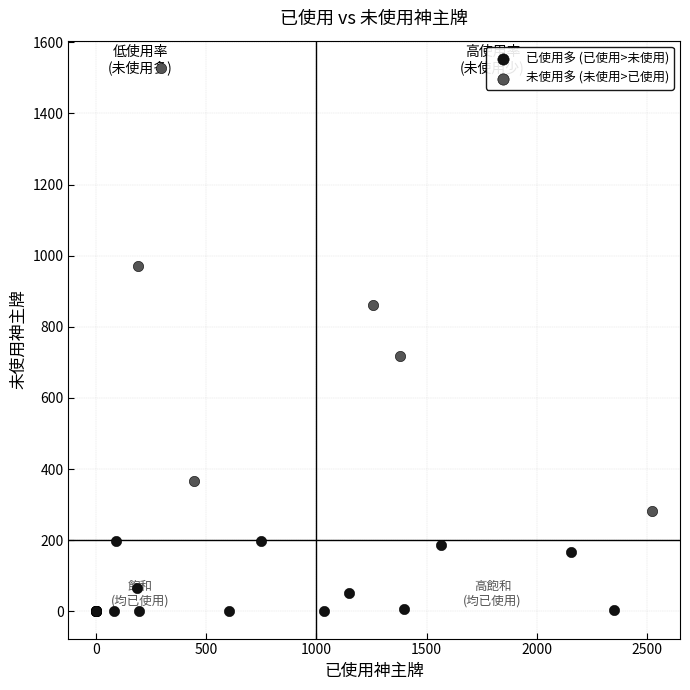

Which series has the largest Y range (max minus min)?

未使用多 (未使用>已使用)